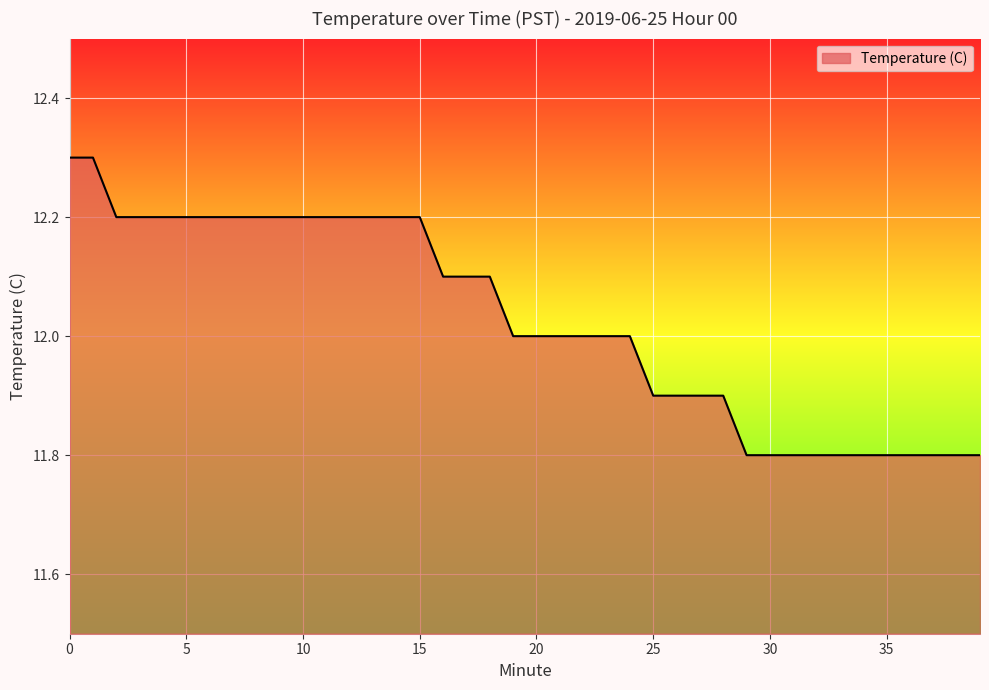

What is the difference between the maximum and minimum values?

0.5